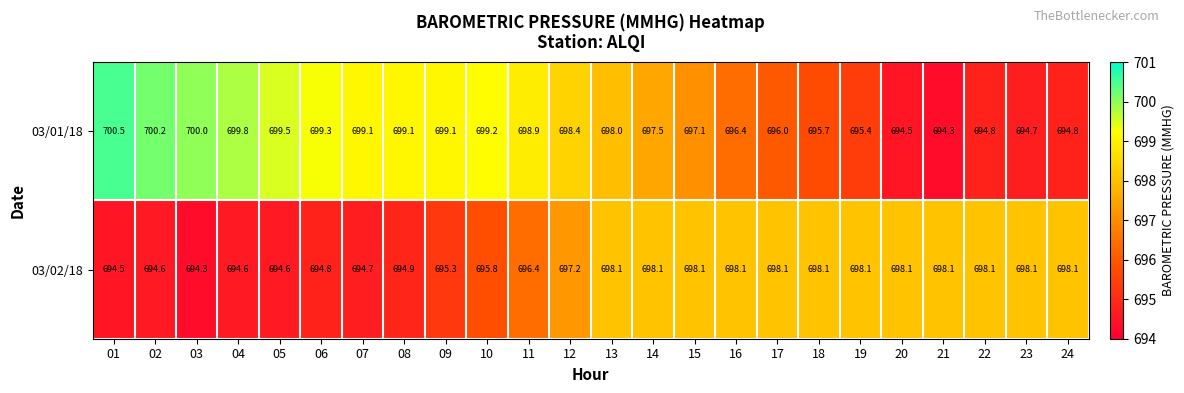

What value does the 03/01/18 series have at 15?

697.1